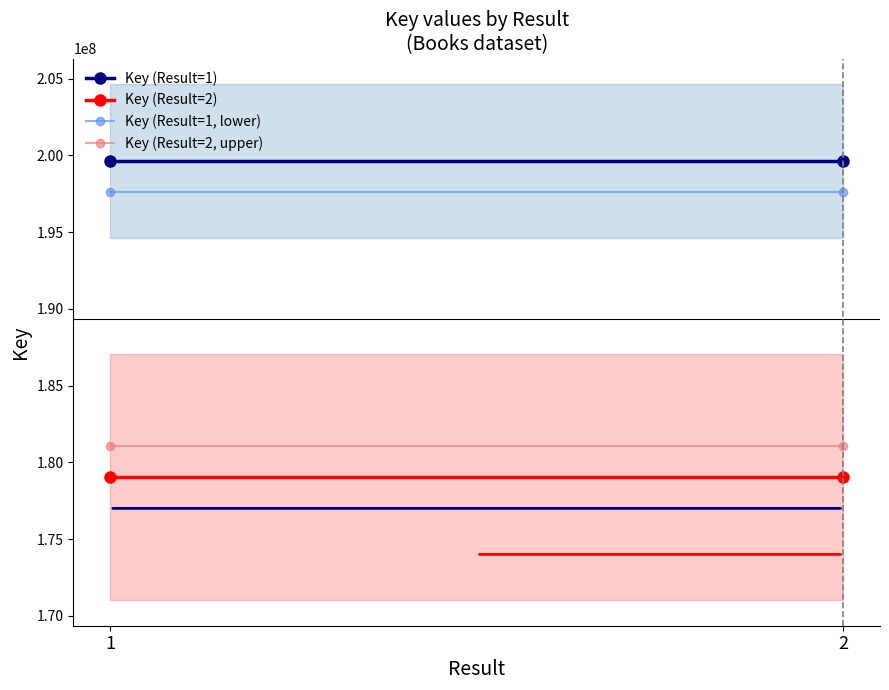

Which has a higher value, 2 or 1?

2